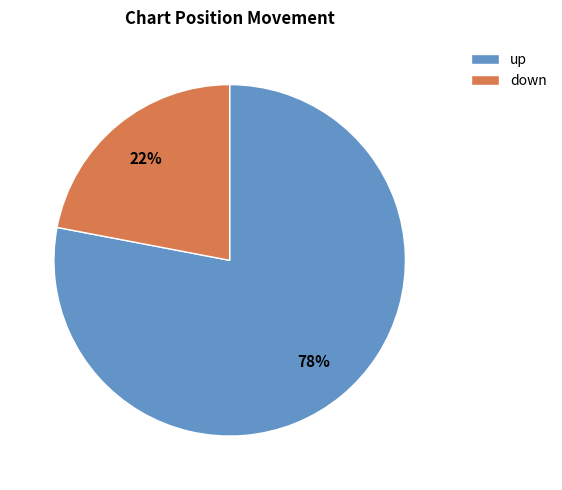

To the nearest percent, what percentage of the pie is down?

22%